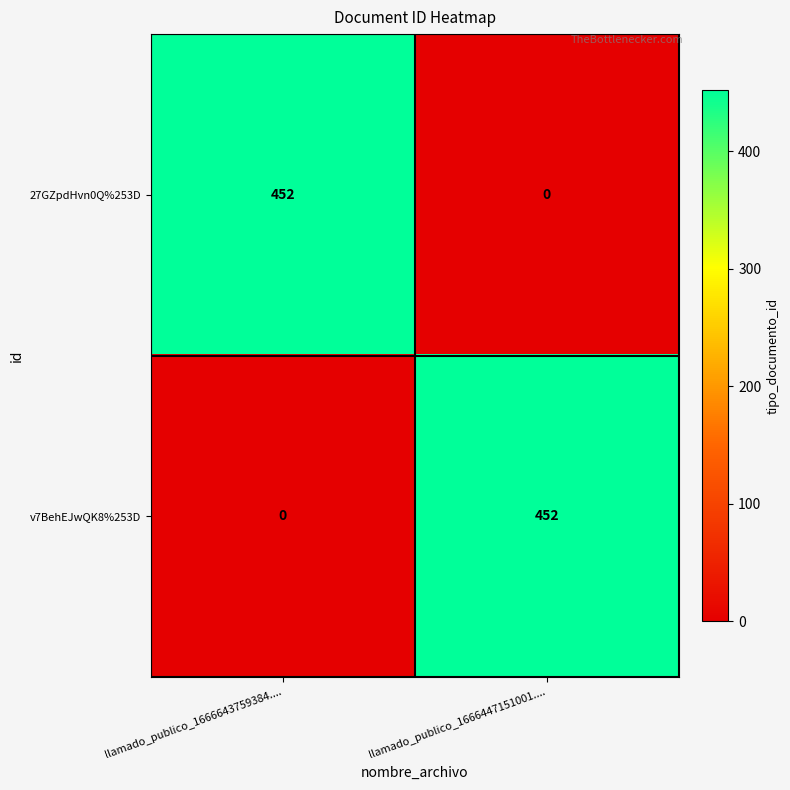

What is the total value across all series at llamado_publico_1666447151001....?

452